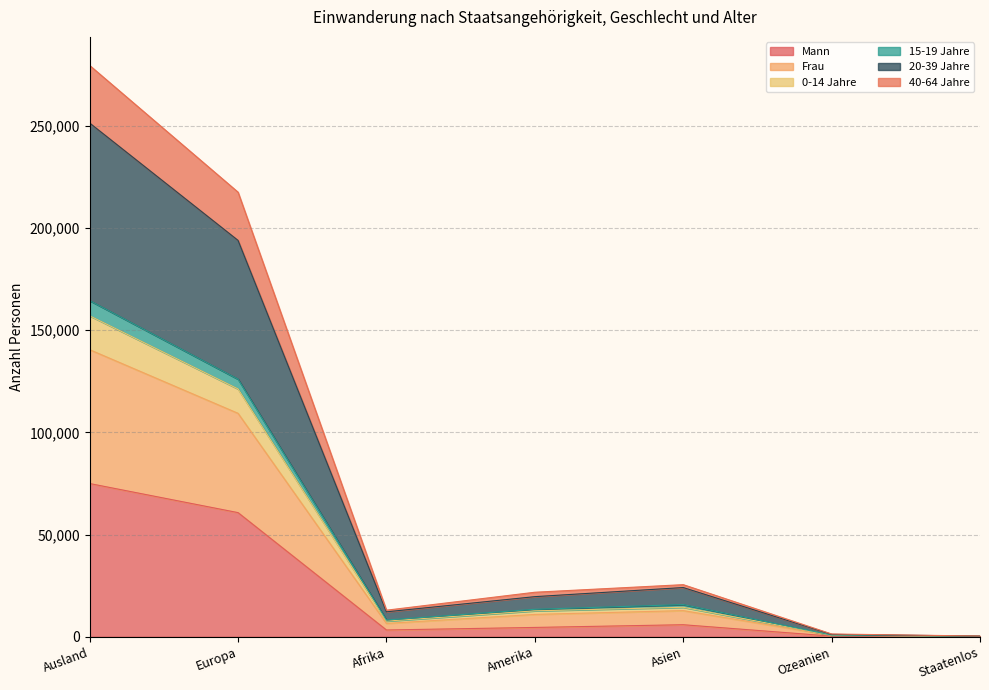

What is the approximate value of Mann at Amerika?

4571